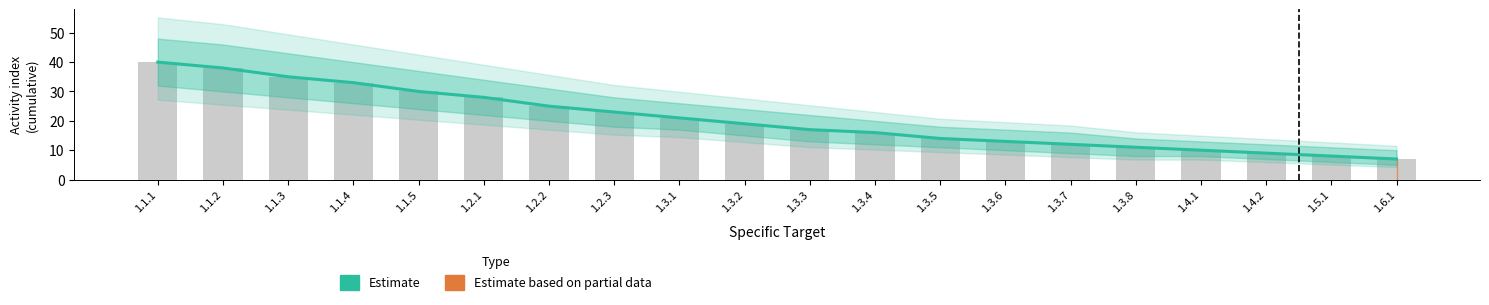

What is the value of the 10th bar from the left?

19